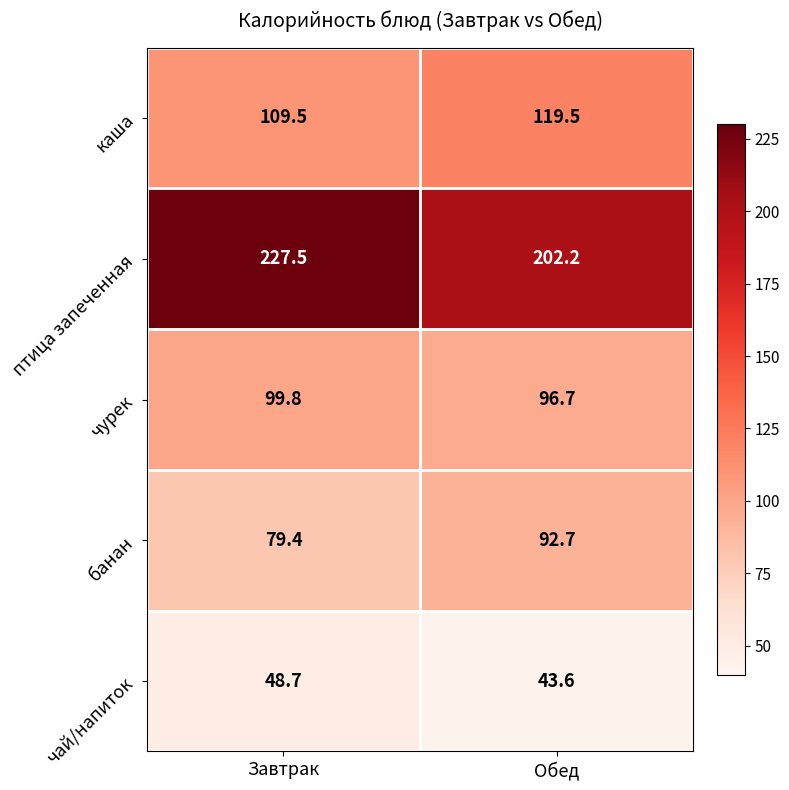

What is the difference between the чай/напиток values at Завтрак and Обед?

5.1